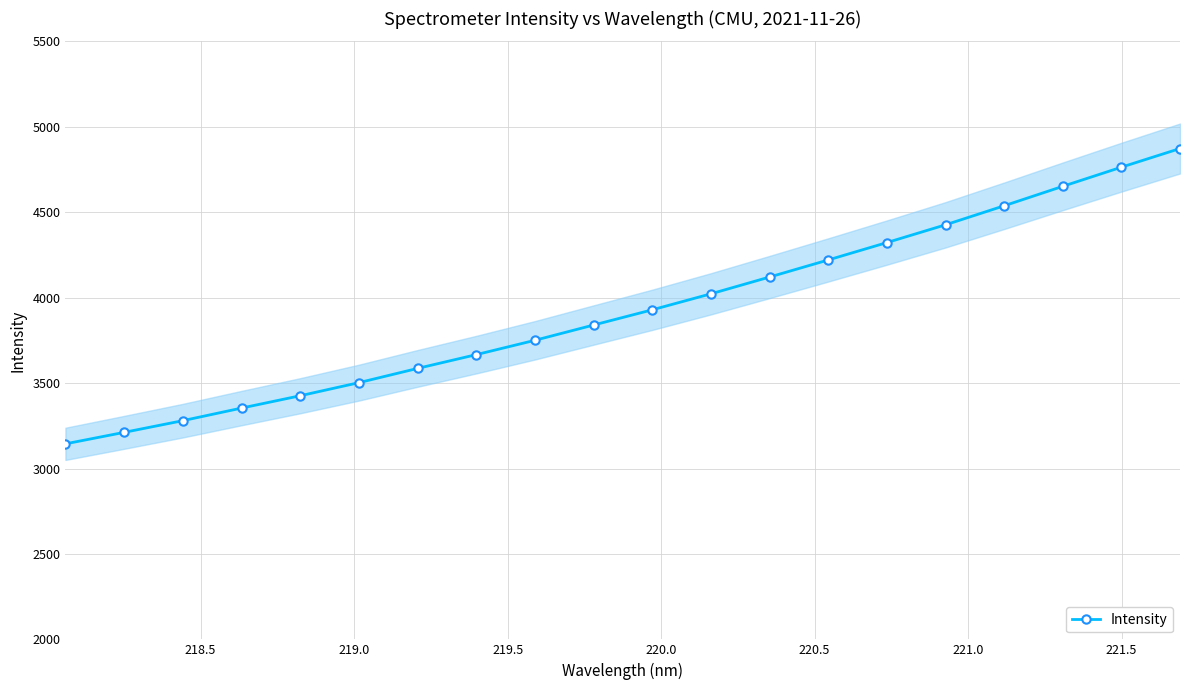

True or false: Intensity has more than 1 points higher than both neighbors.

False